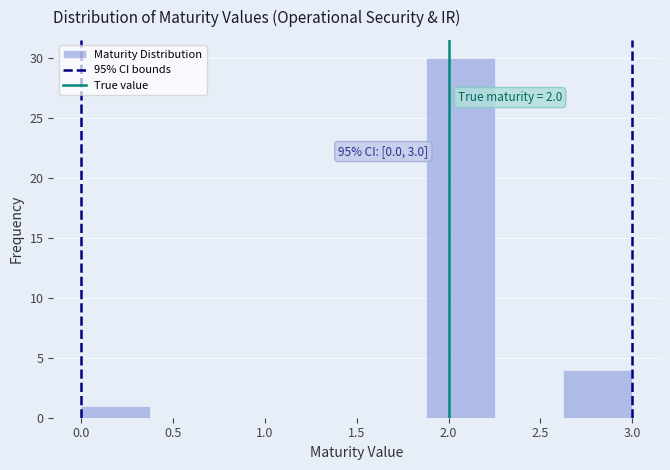

Over which range of the x-axis is the bar tallest?

1.875 to 2.250